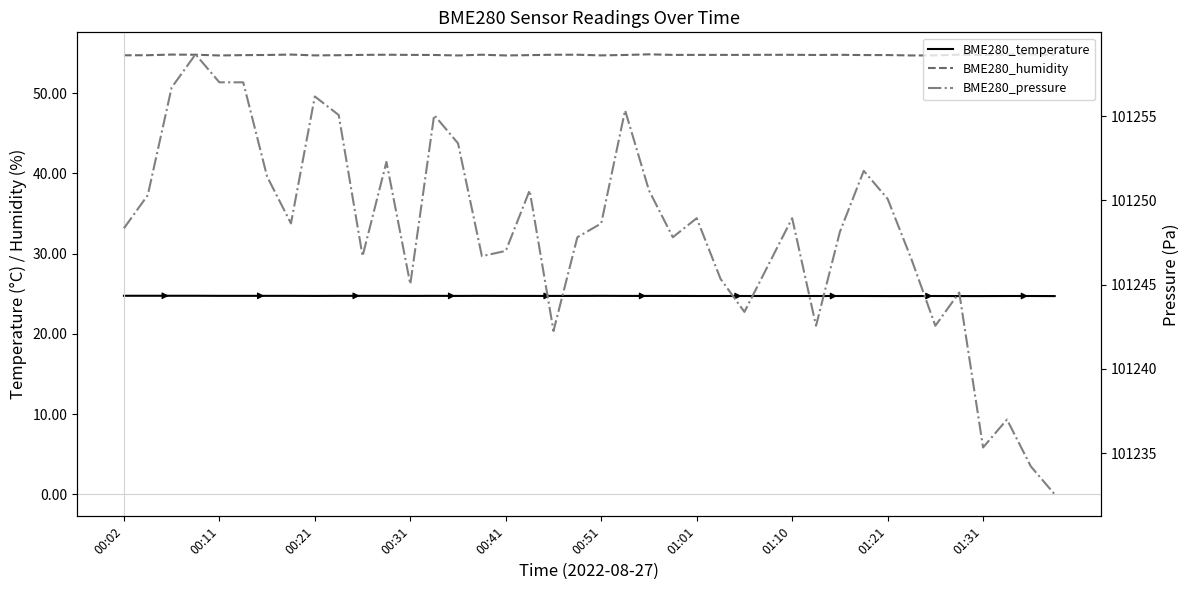

Rank the series by their maximum value, from highest to lowest.

BME280_pressure, BME280_humidity, BME280_temperature